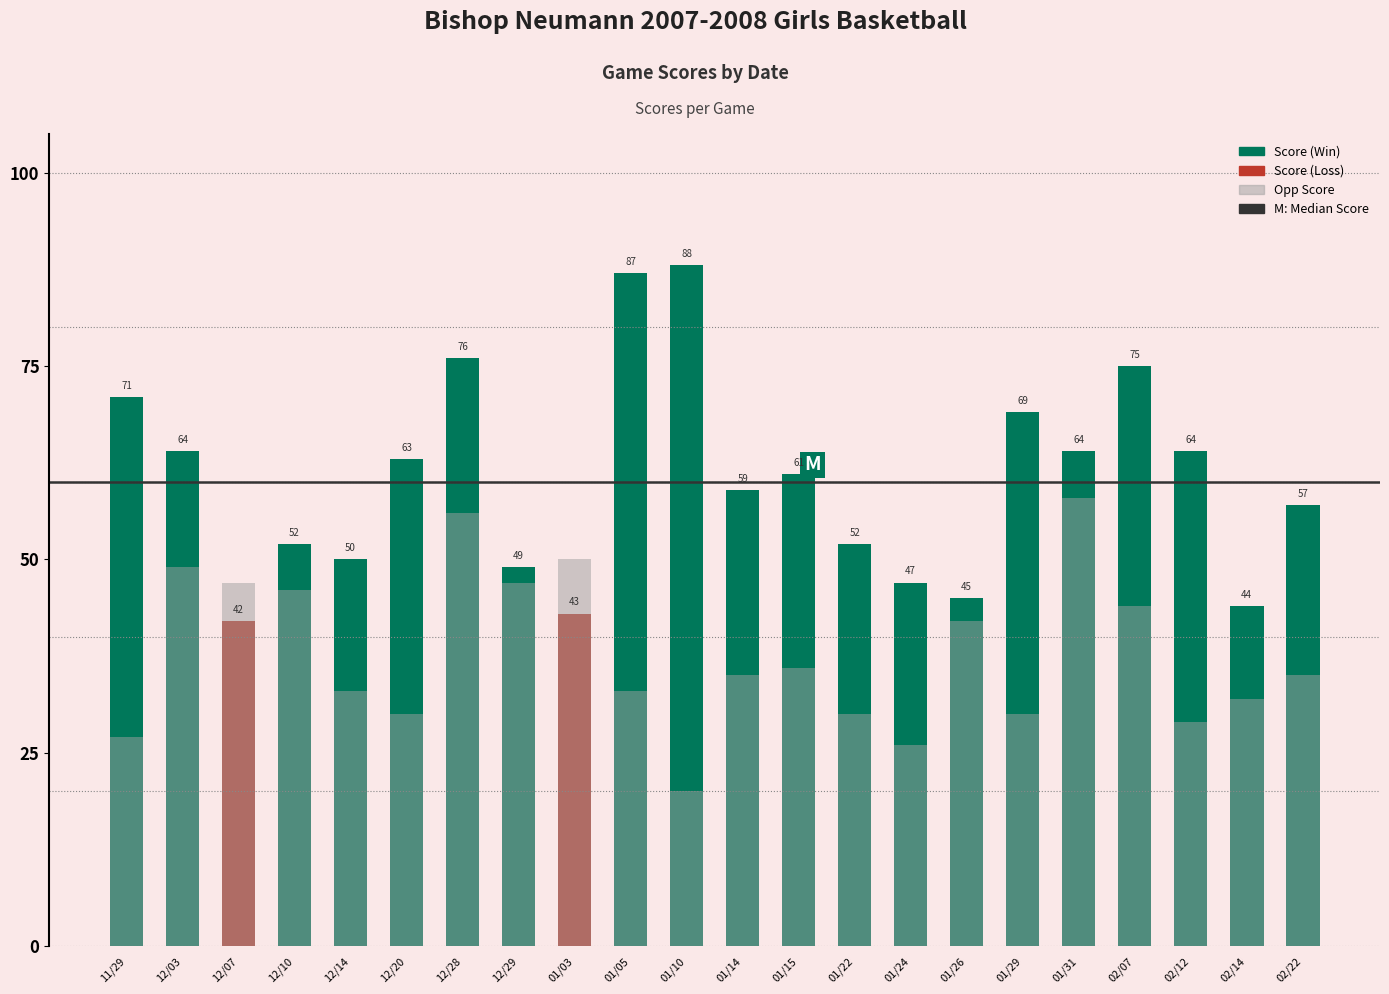

What is the total value across all series at 12/03?

113